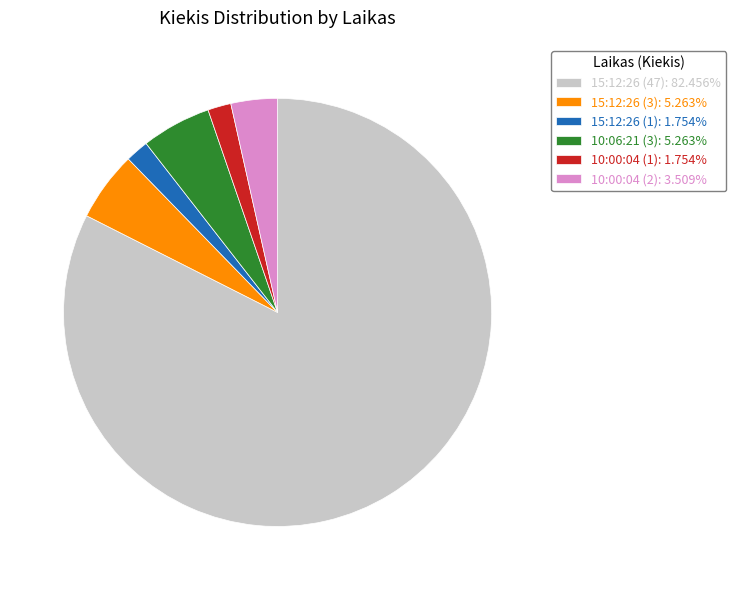

Combined, do 15:12:26 (3): 5.263% and 15:12:26 (47): 82.456% account for over 50%?

Yes